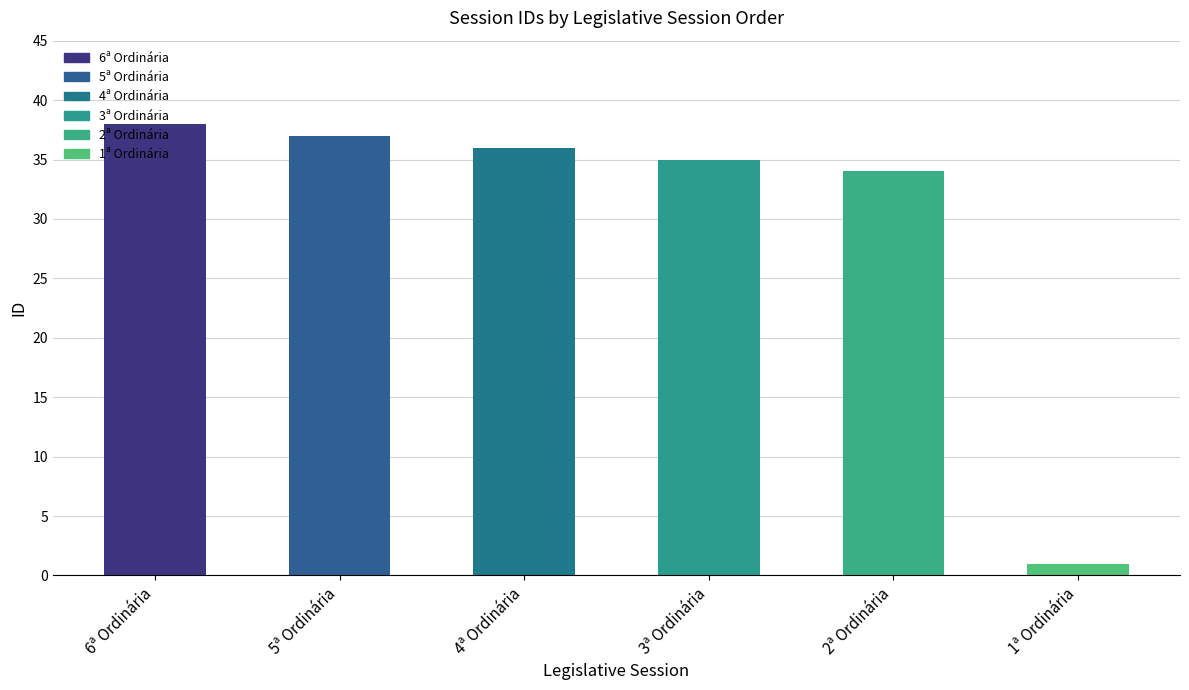

Between 2ª Ordinária and 3ª Ordinária, which is larger?

3ª Ordinária